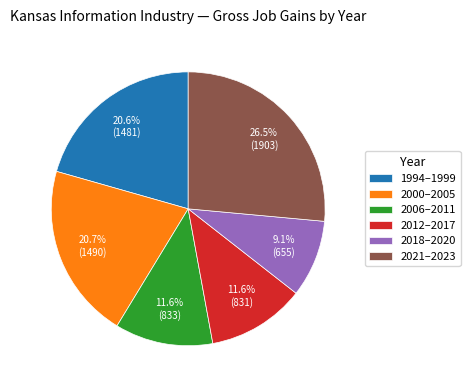

Is there any slice that represents more than half of the pie?

No